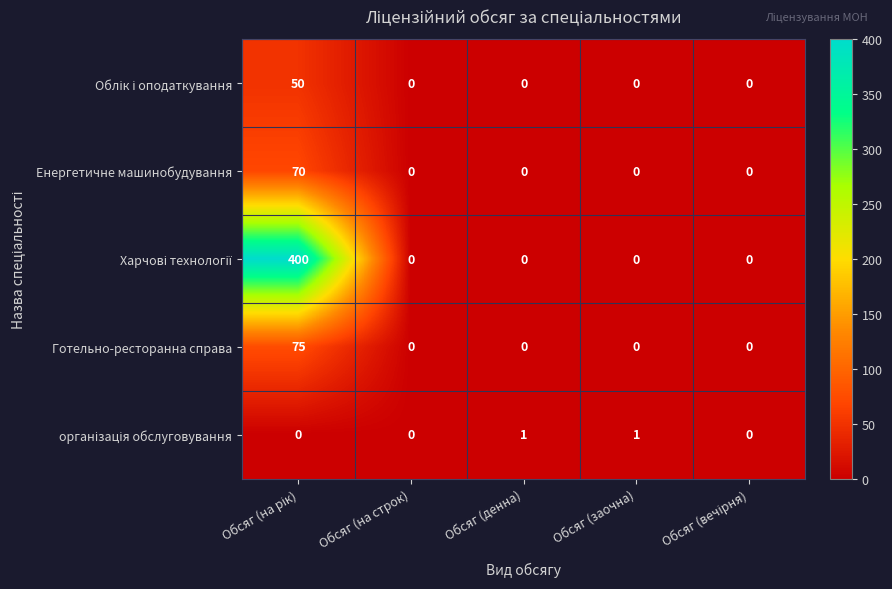

What is the greatest value displayed?

400